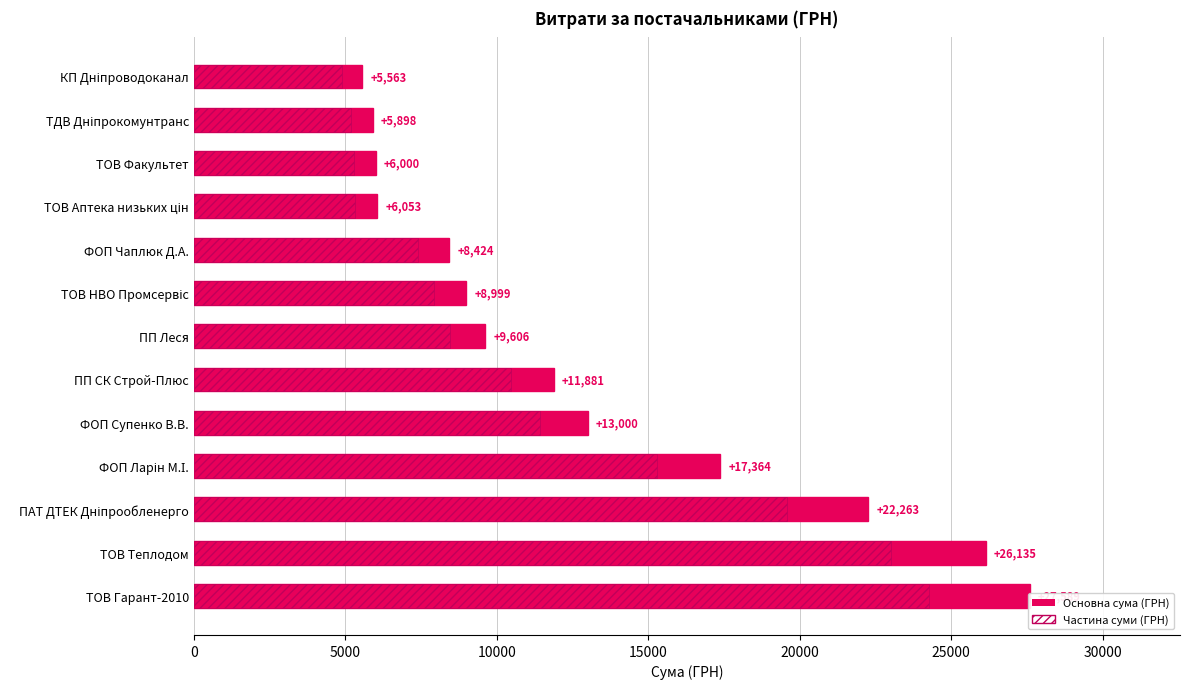

What is the difference between the second highest and minimum values in the СУМА (ГРН) series?

20571.3